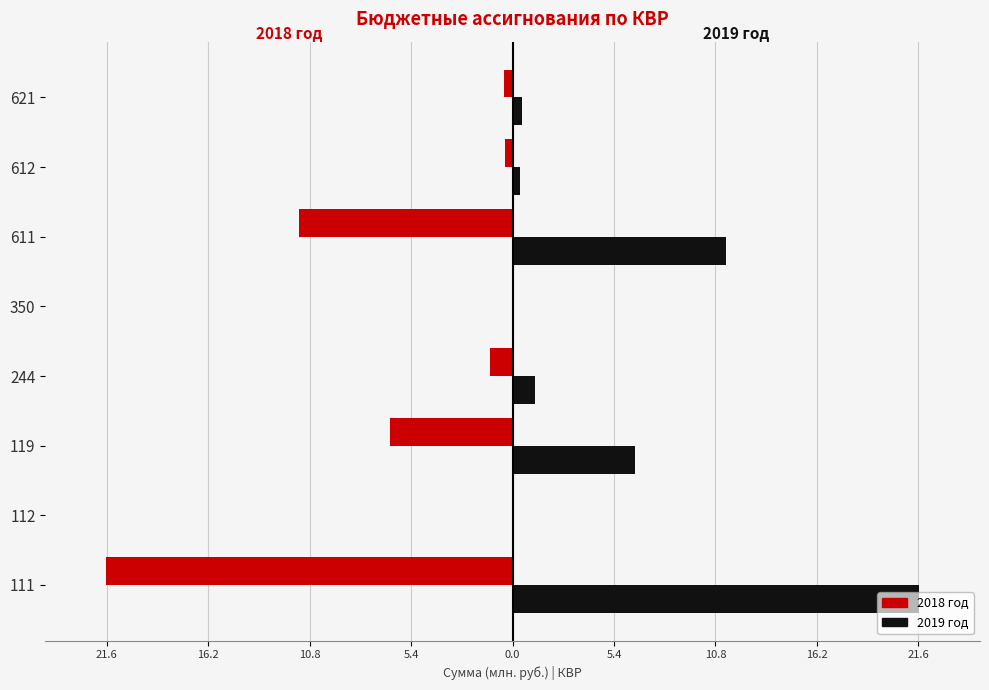

What is the value of the 2019 bar at the 6th from the left?

11.4